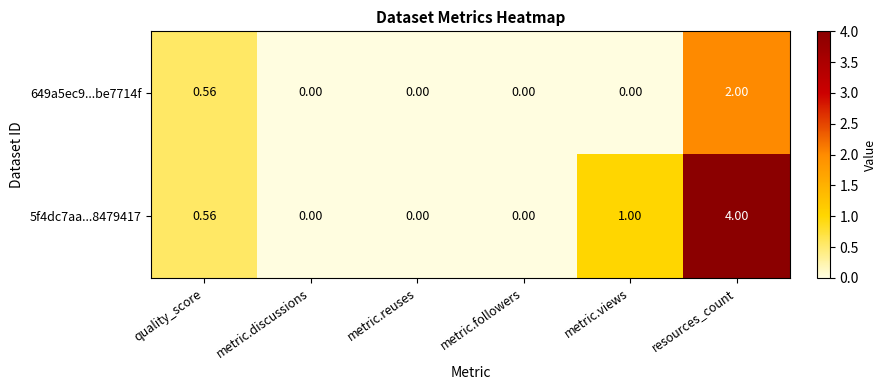

Where is 649a5ec9...be7714f nearest to the value 1?

quality_score